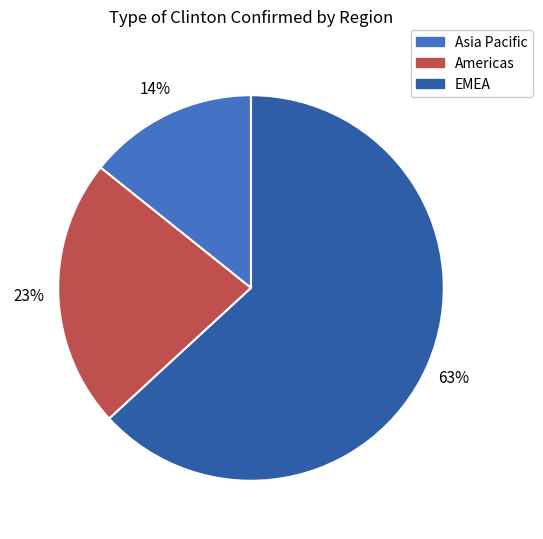

What is the ratio of the value at Asia Pacific to the value at Americas?

0.6